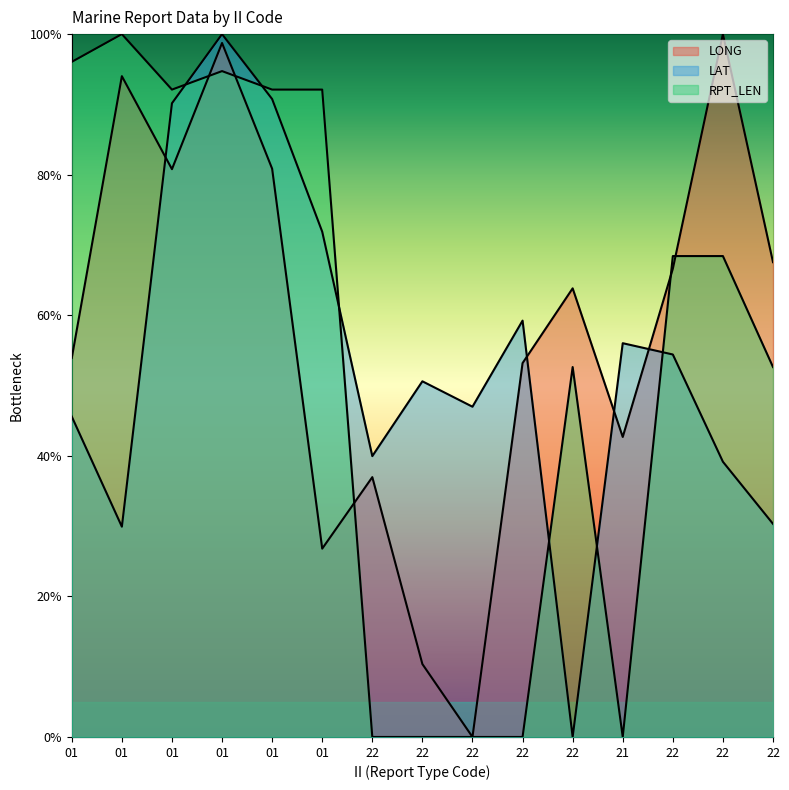

Does the chart display data point markers on the line(s)?

No